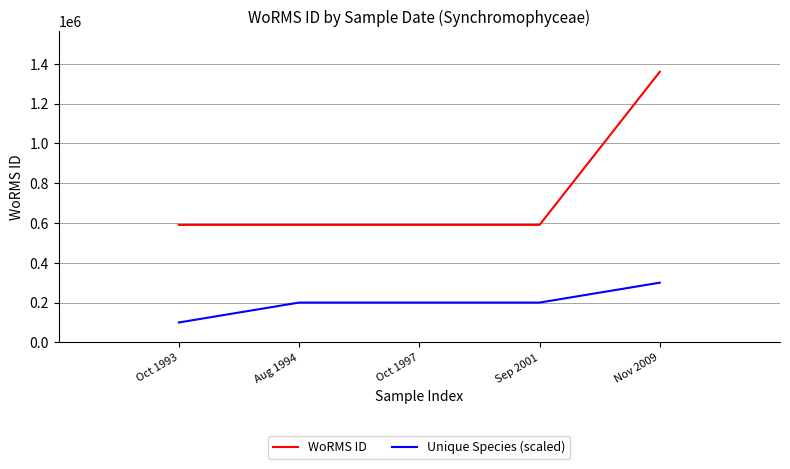

Which series has the largest range (max minus min)?

WoRMS ID